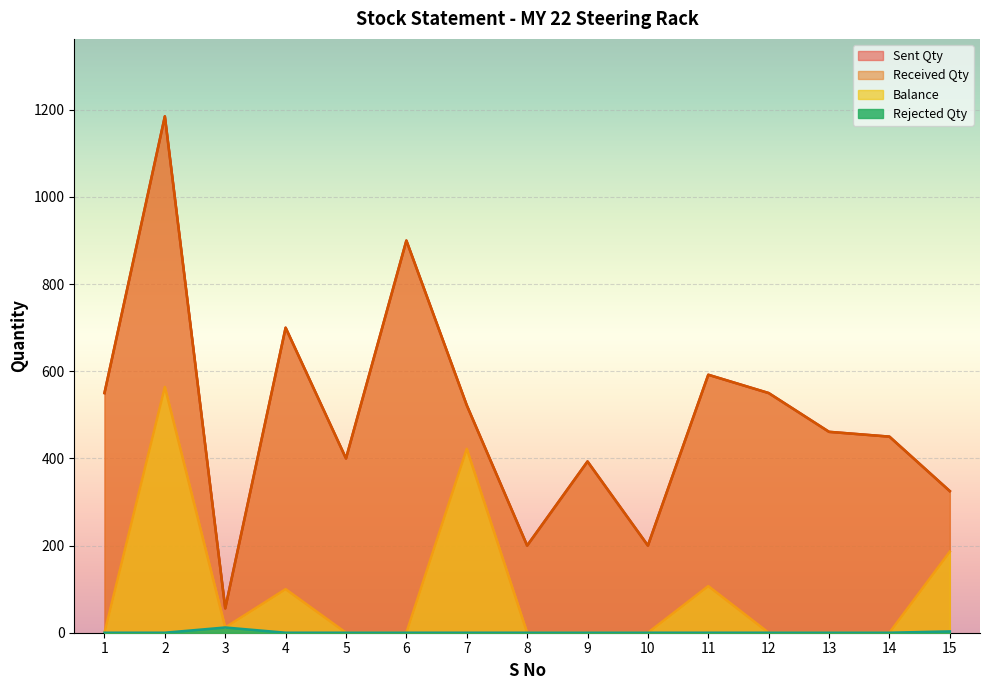

Which category has the highest value in the Received Qty series?

2